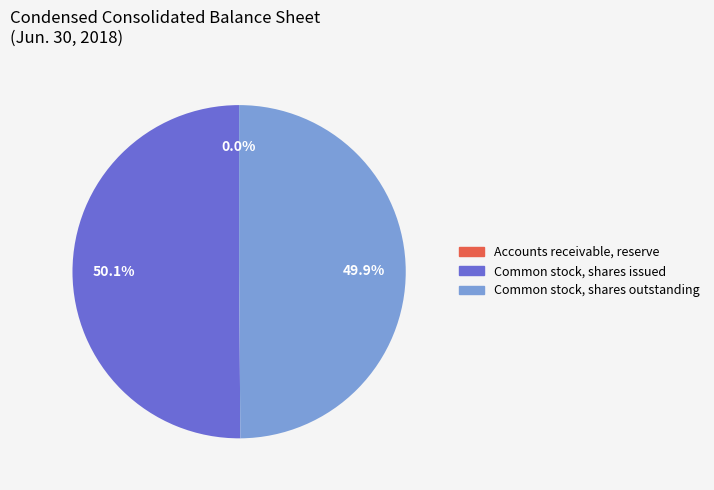

What percentage is the Common stock, shares issued slice, to the nearest percent?

50%